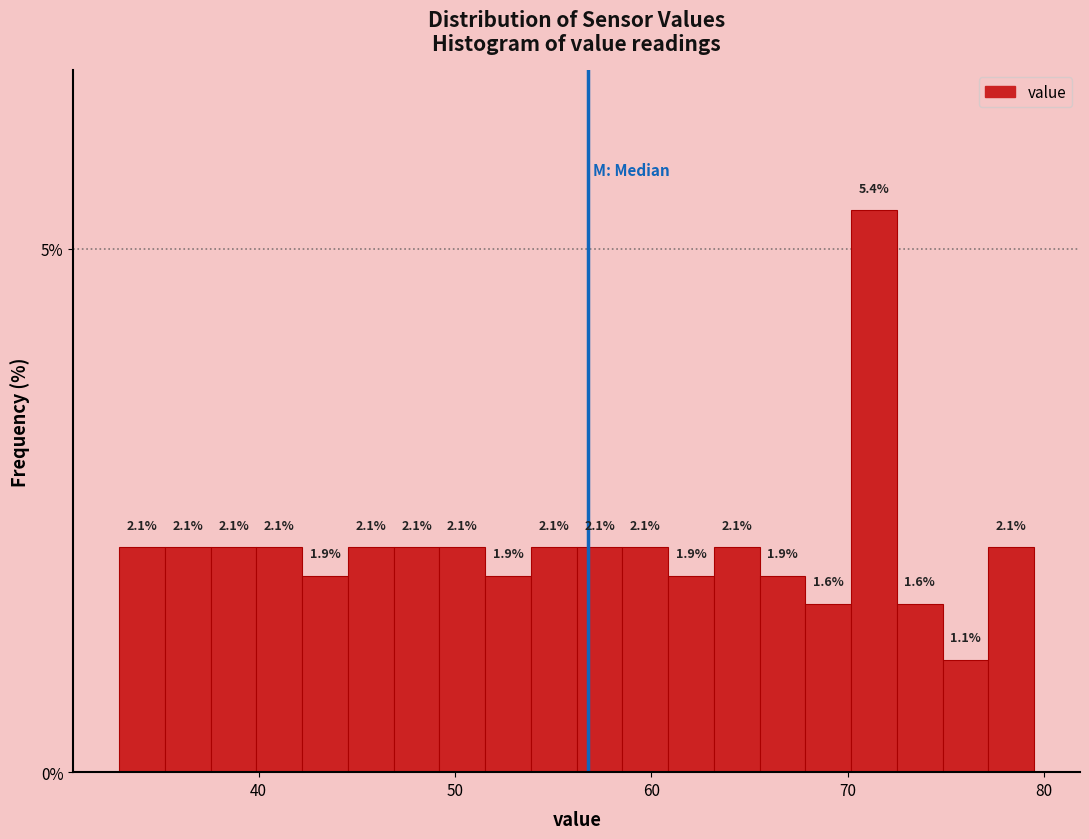

Around what value on the x-axis is the tallest bar? Give the approximate position of its centre, as read against the axis.

71